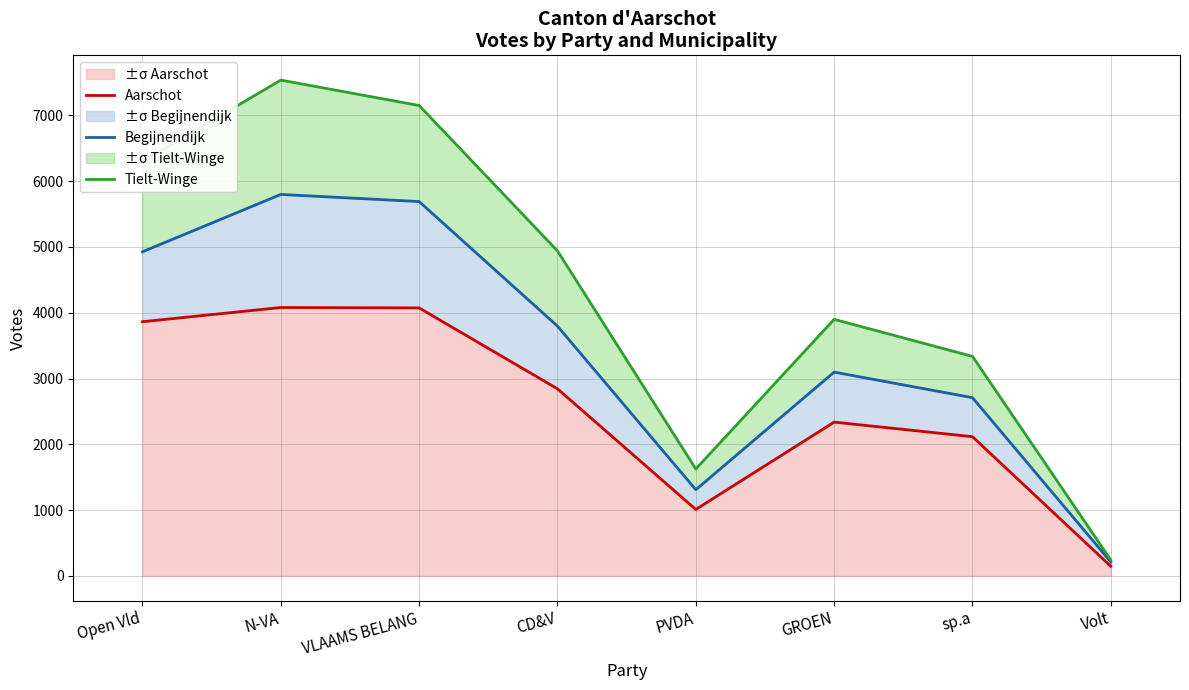

Is it true that Tielt-Winge equals 5165 at GROEN?

False